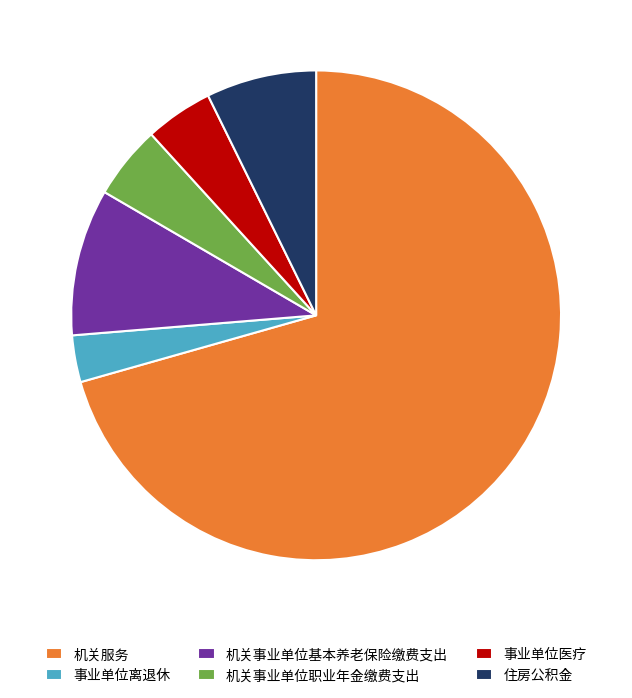

True or false: 事业单位医疗 accounts for 4% of the total.

True